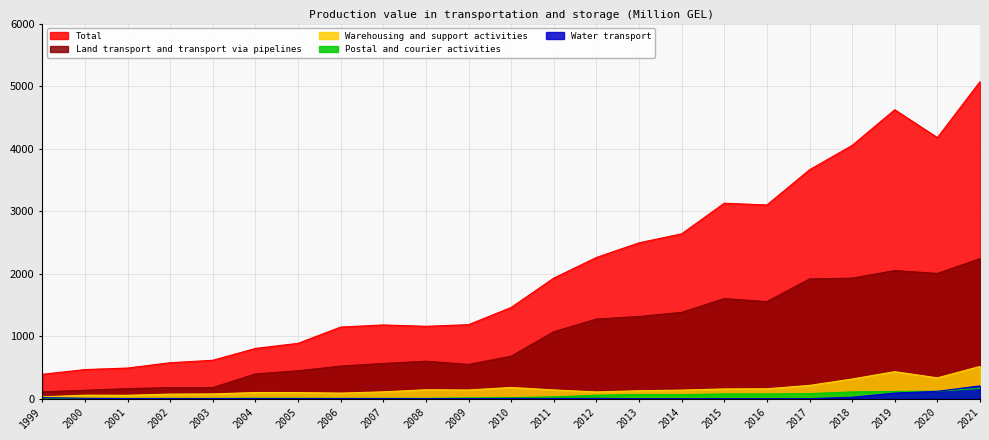

What is the difference between the second highest and minimum values in the Warehousing and support activities series?

402.1